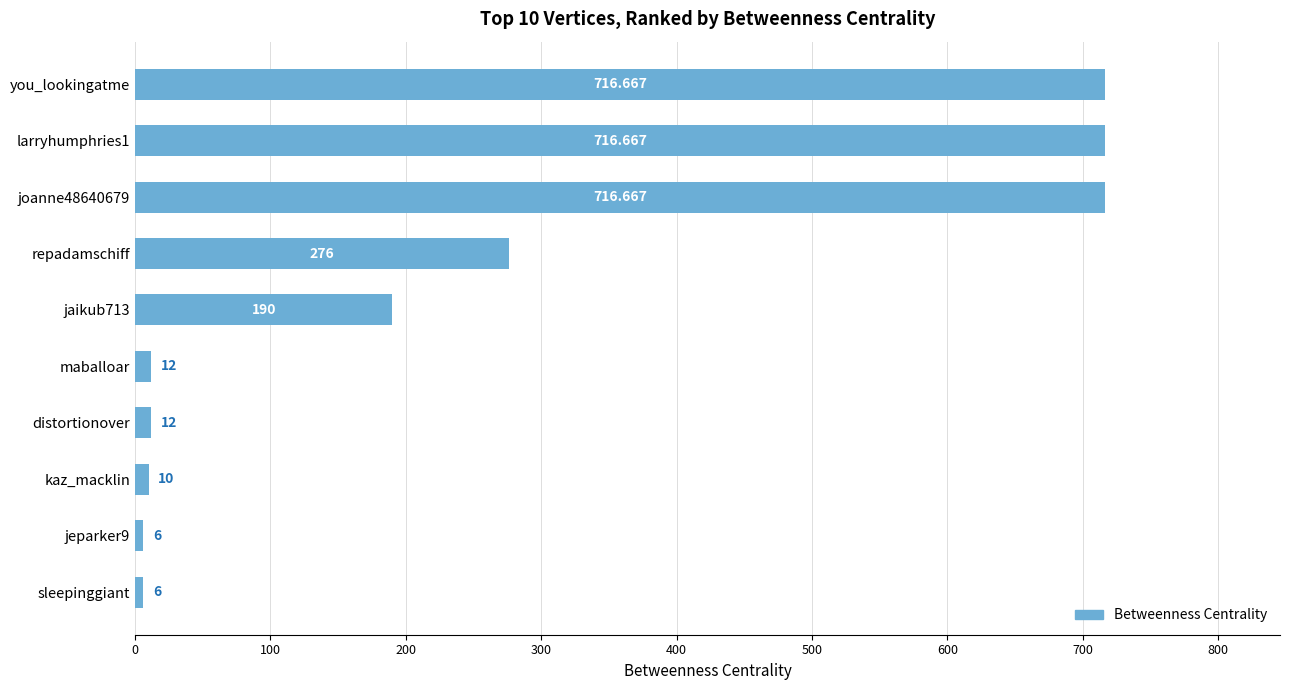

At which label is the value closest to 361?

repadamschiff